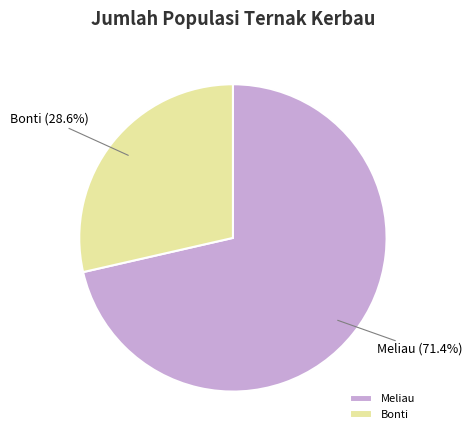

To the nearest percent, what is the combined percentage of Bonti and Meliau?

100%